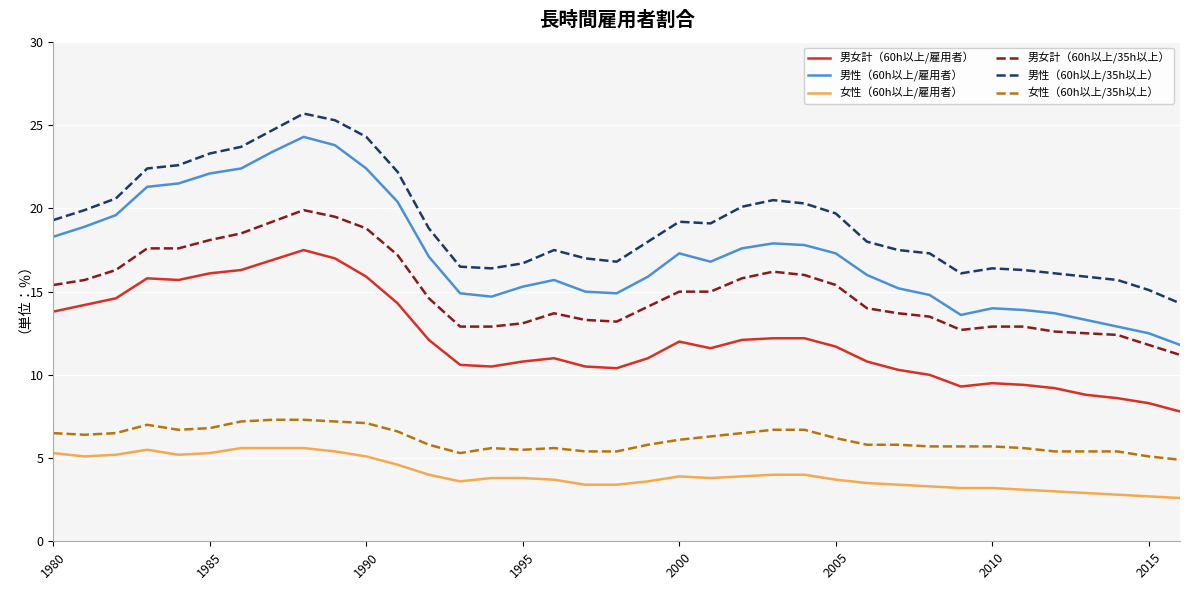

Which series has the largest total across all categories?

男性（60h以上/35h以上）